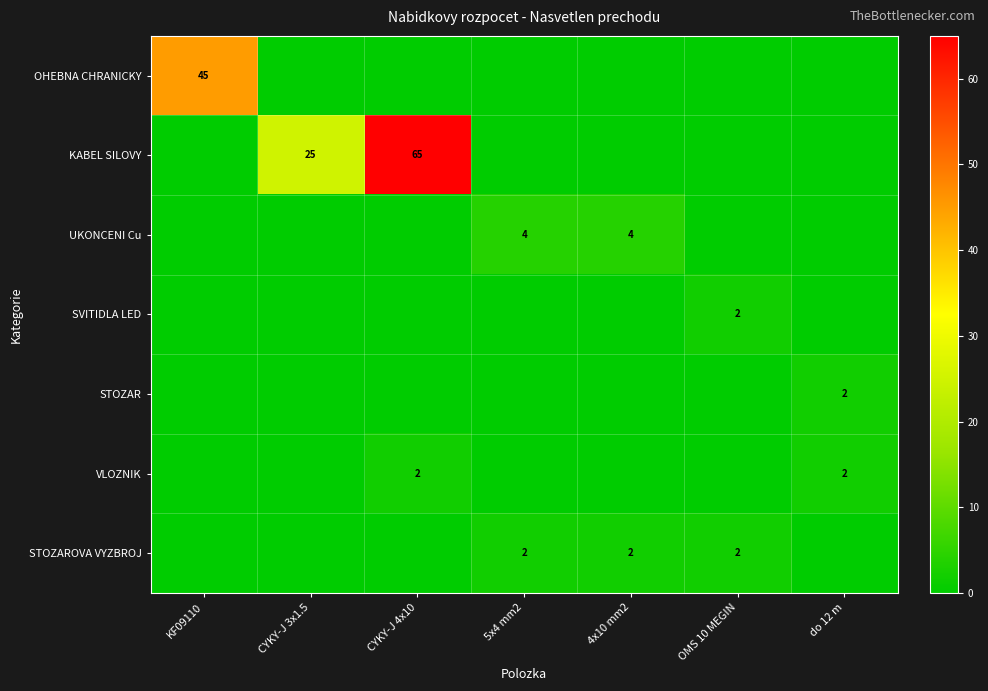

Which category has the lowest value in the KABEL SILOVY series?

KF09110